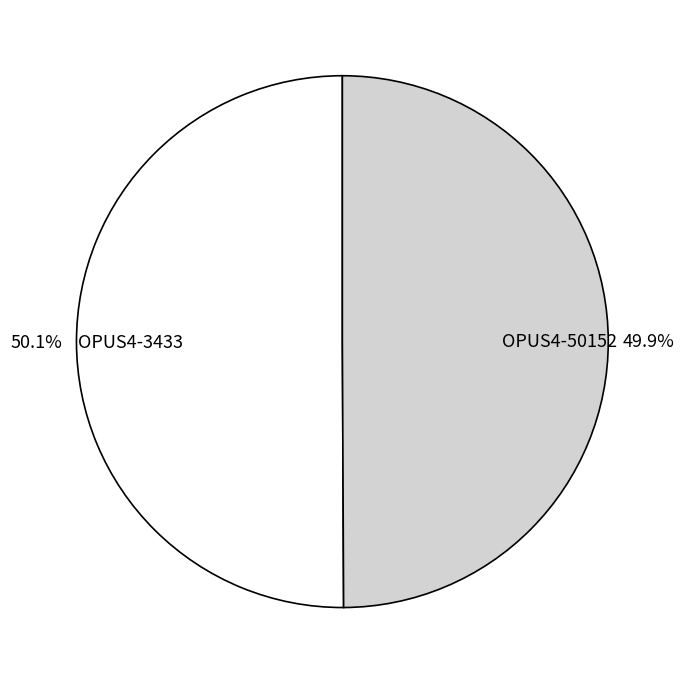

How many slices are in this pie chart?

2